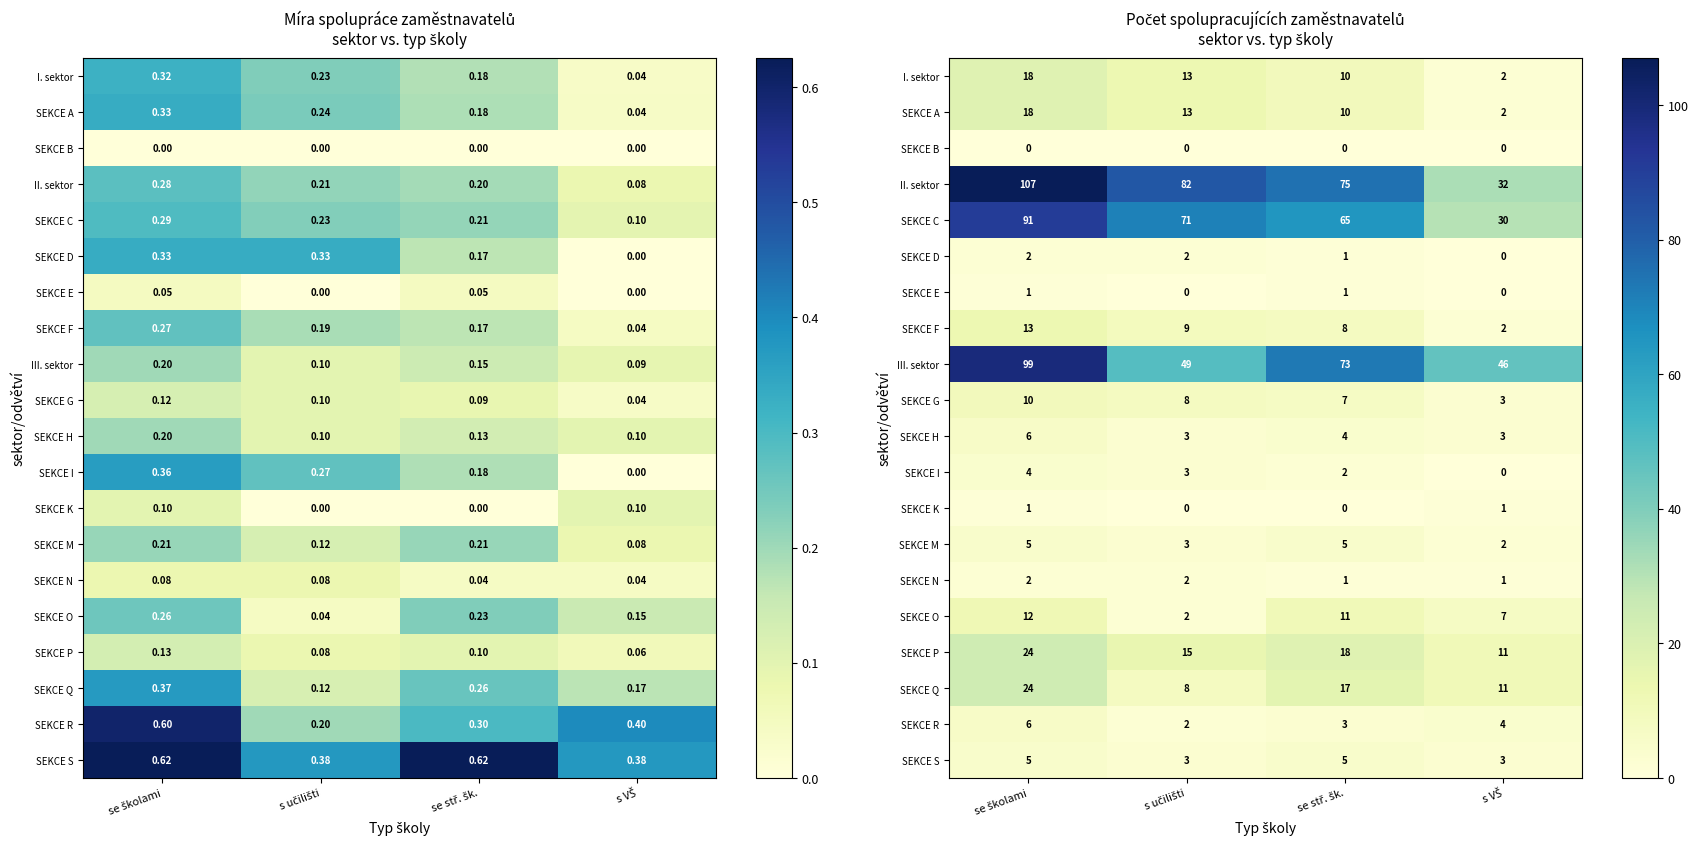

Between se školami and s učilišti, which is larger?

se školami